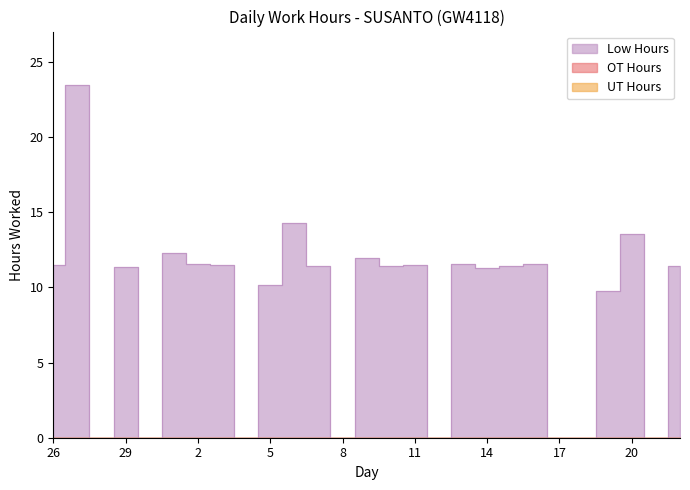

Between 12 and 21, which is larger?

12